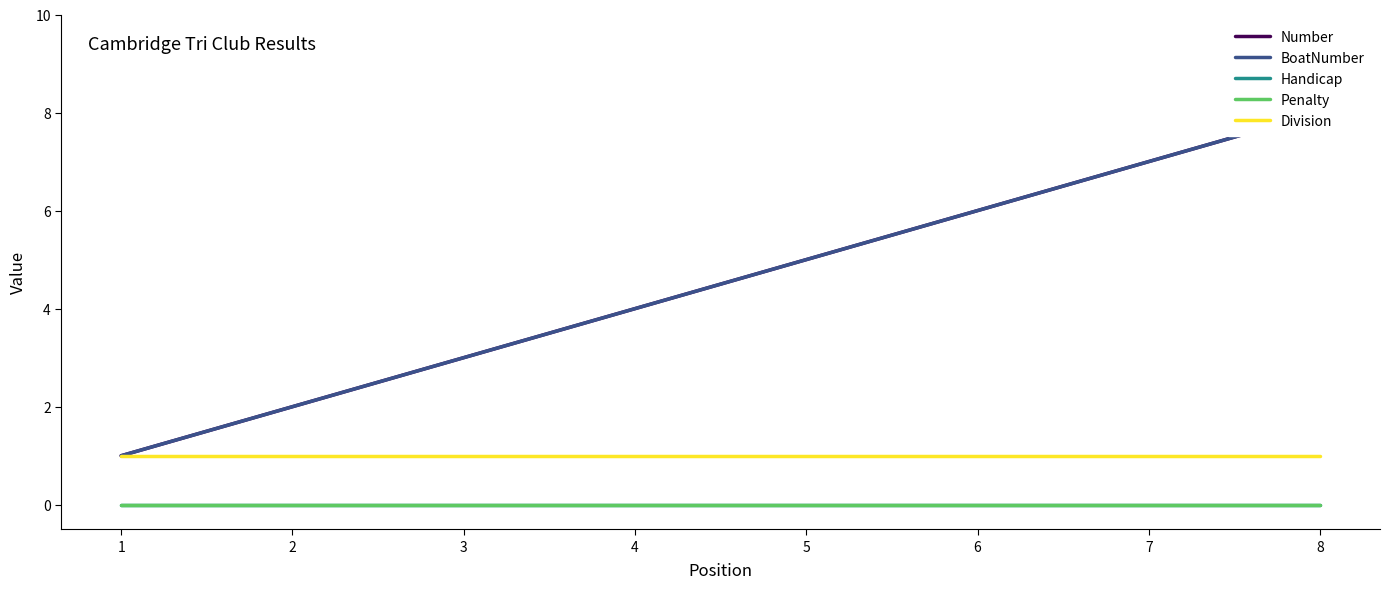

How many lines are shown in the chart?

5